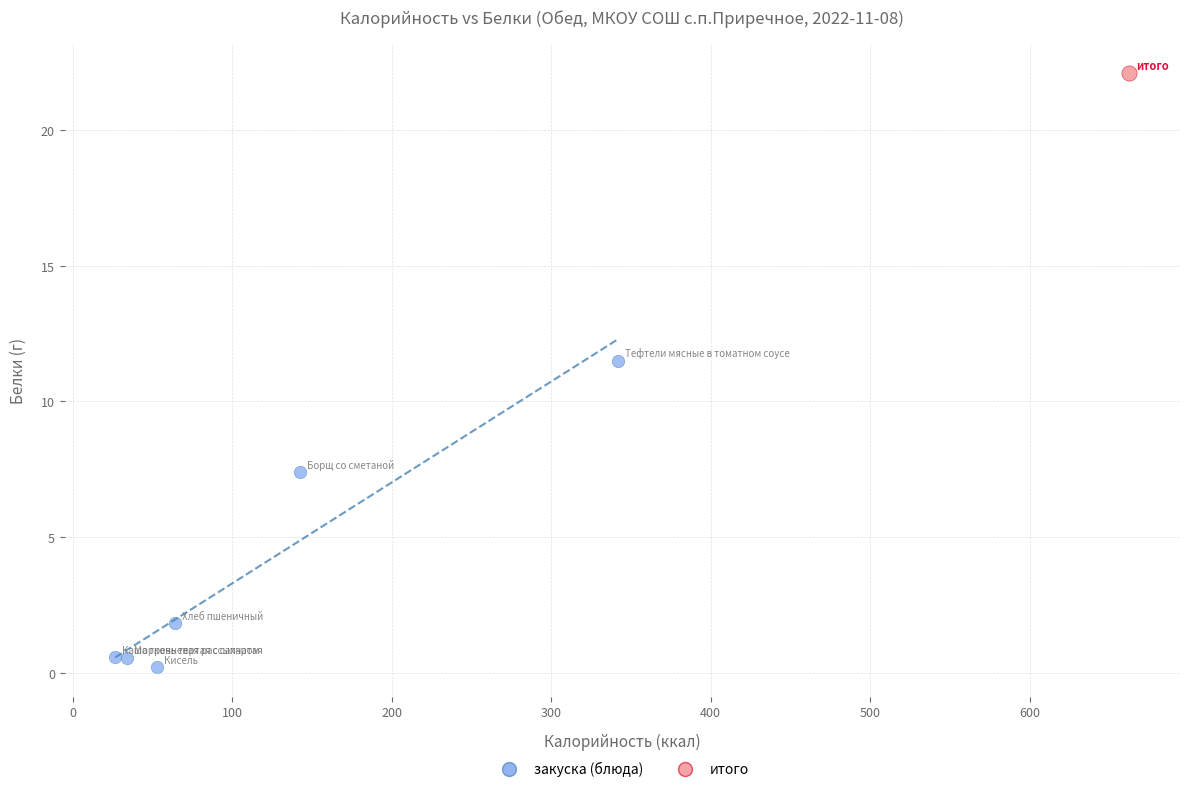

What are all the series names shown in the legend?

закуска (блюда), итого